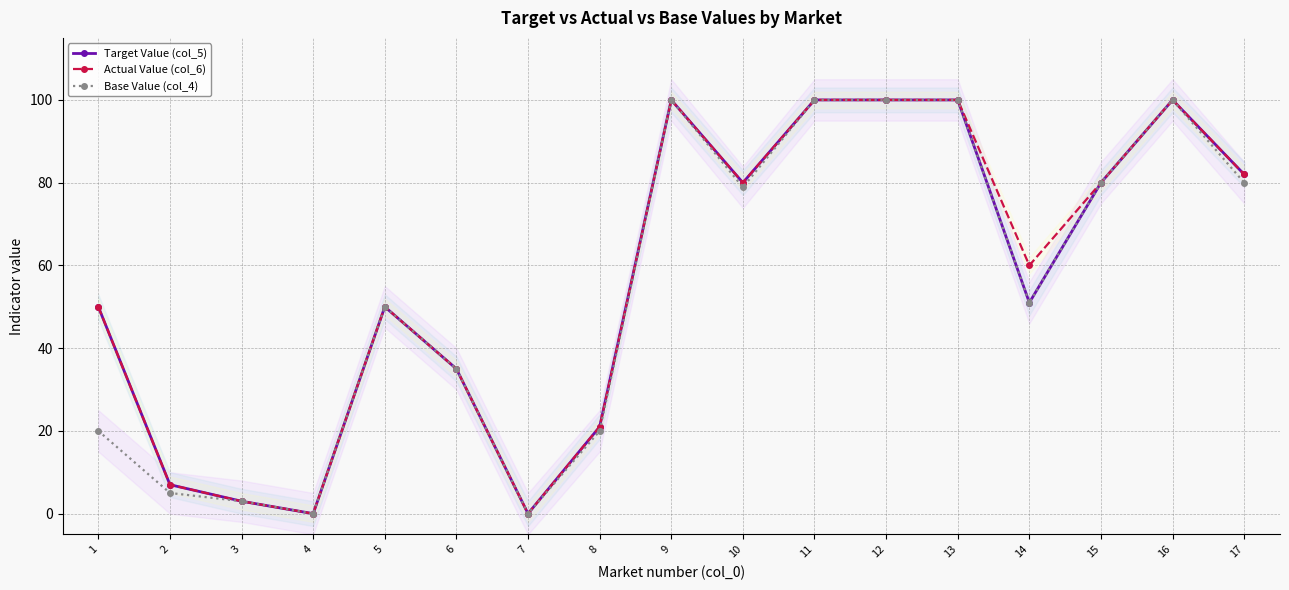

List the labels in order of Base Value (col_4) value, largest first.

9, 11, 12, 13, 16, 15, 17, 10, 14, 5, 6, 1, 8, 2, 3, 4, 7